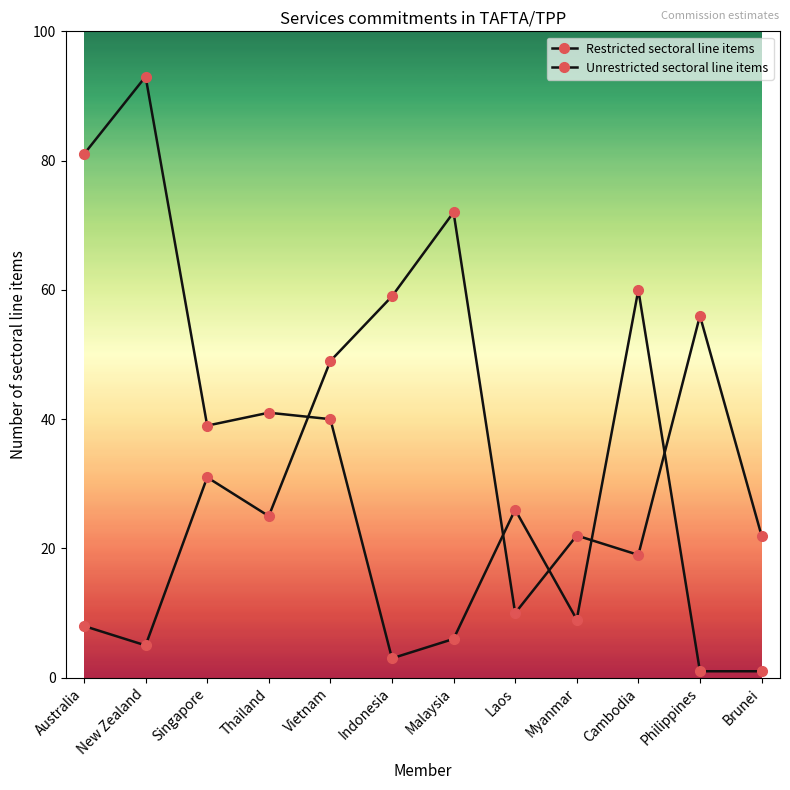

At Myanmar, list the series in order from smallest to largest.

Unrestricted sectoral line items, Restricted sectoral line items